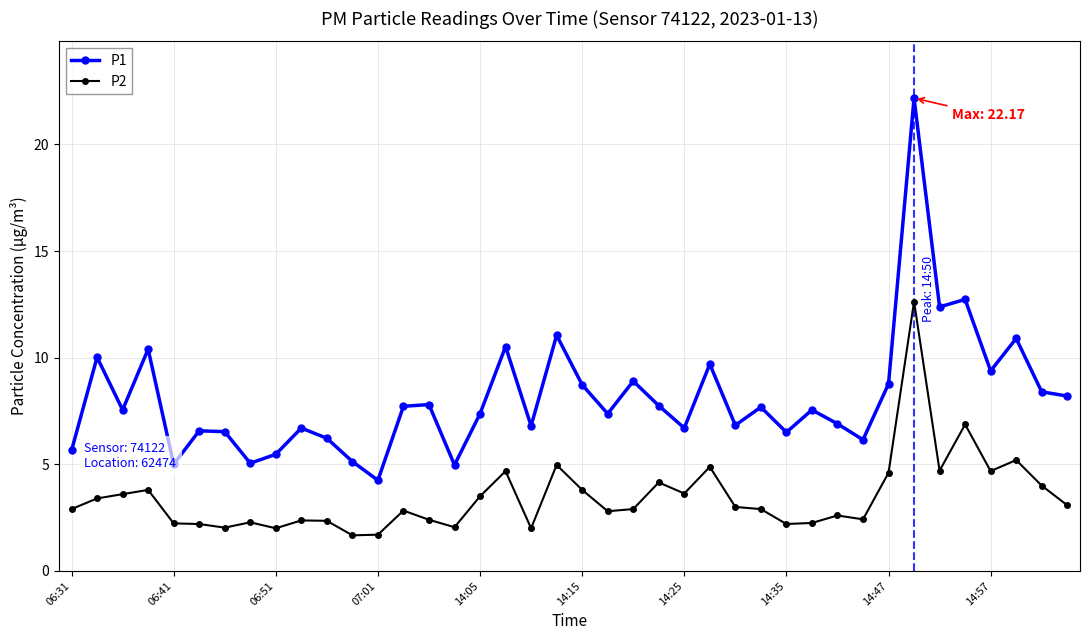

What is the lowest value of the P2 series?

1.7